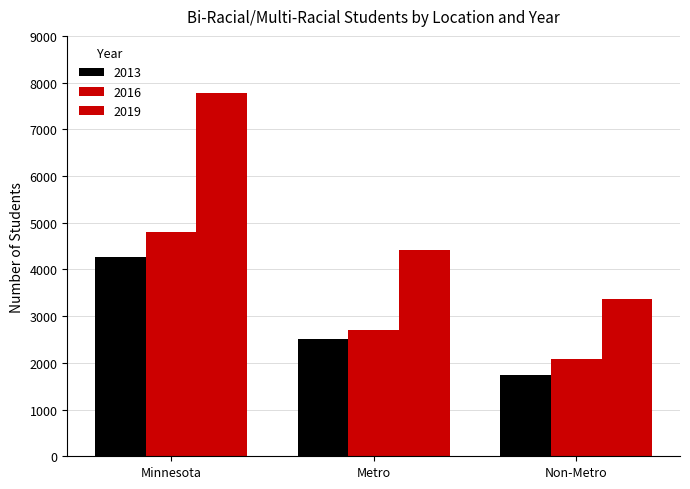

What is the difference between the 2019 values at Metro and Minnesota?

3365